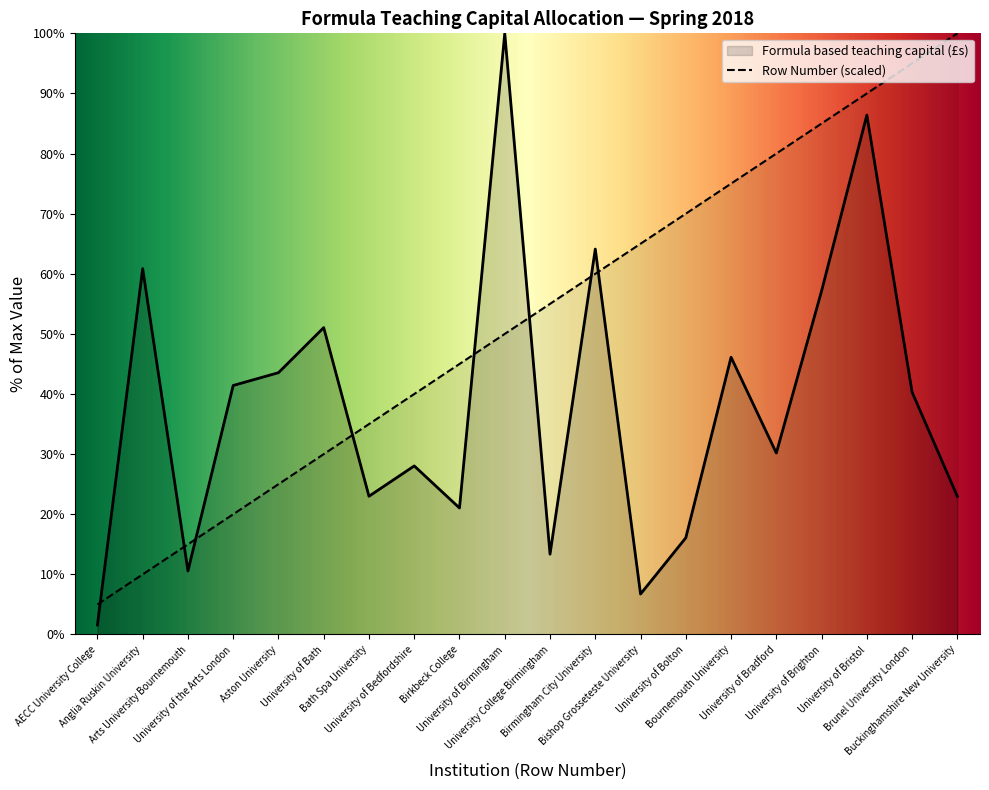

Rank the series by their average value, from highest to lowest.

Row Number (scaled), Formula based teaching capital (£s)